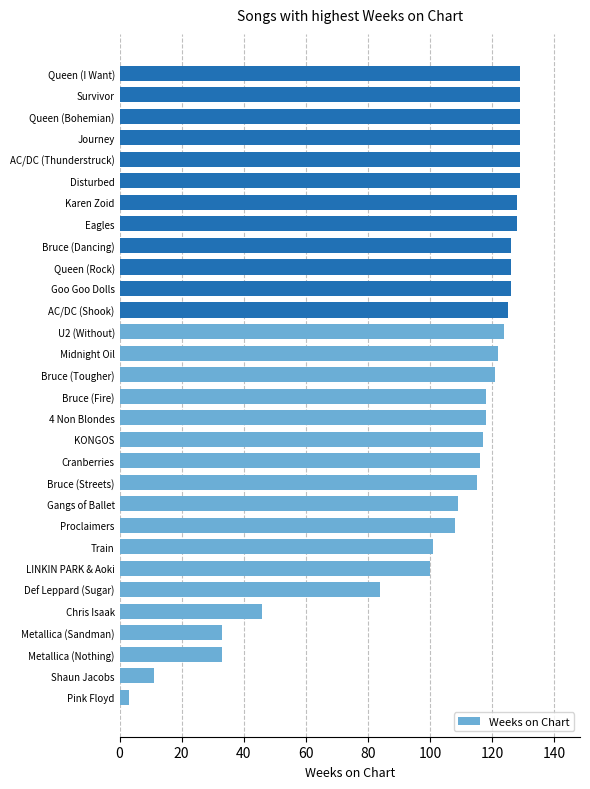

What is the change in value from Metallica (Nothing) to Disturbed?

+96